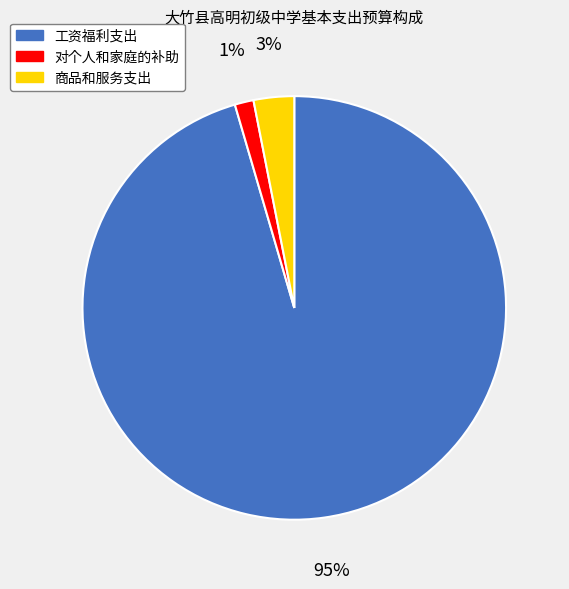

To the nearest percent, what is the combined percentage of 商品和服务支出 and 工资福利支出?

99%